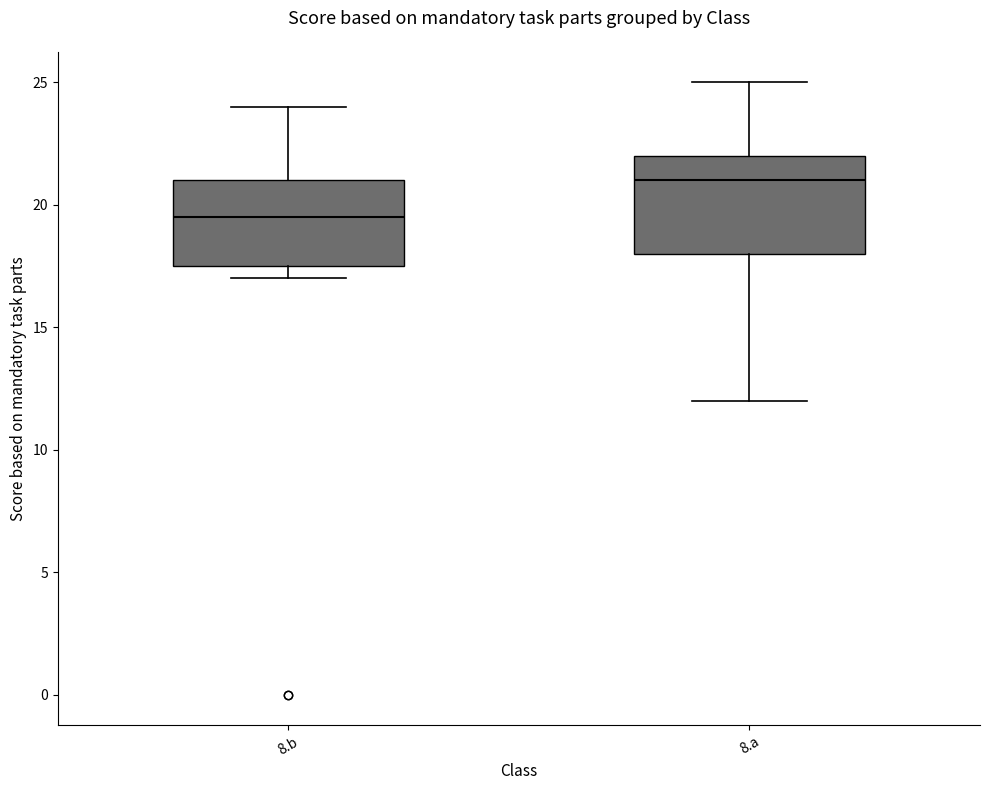

Which box has the highest median line?

8.a